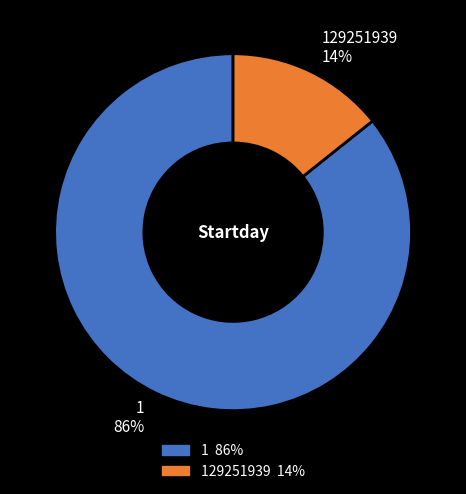

Does any single category account for the majority?

Yes